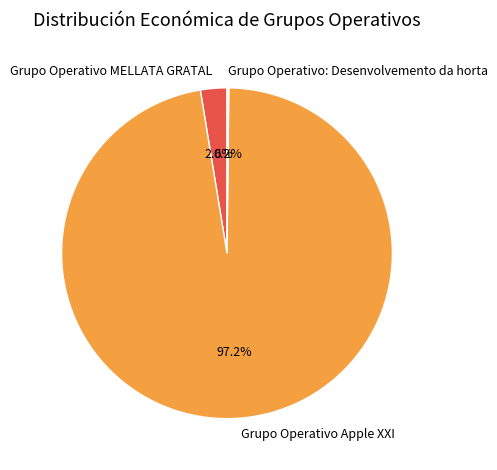

To the nearest percent, what is the average slice percentage?

33%